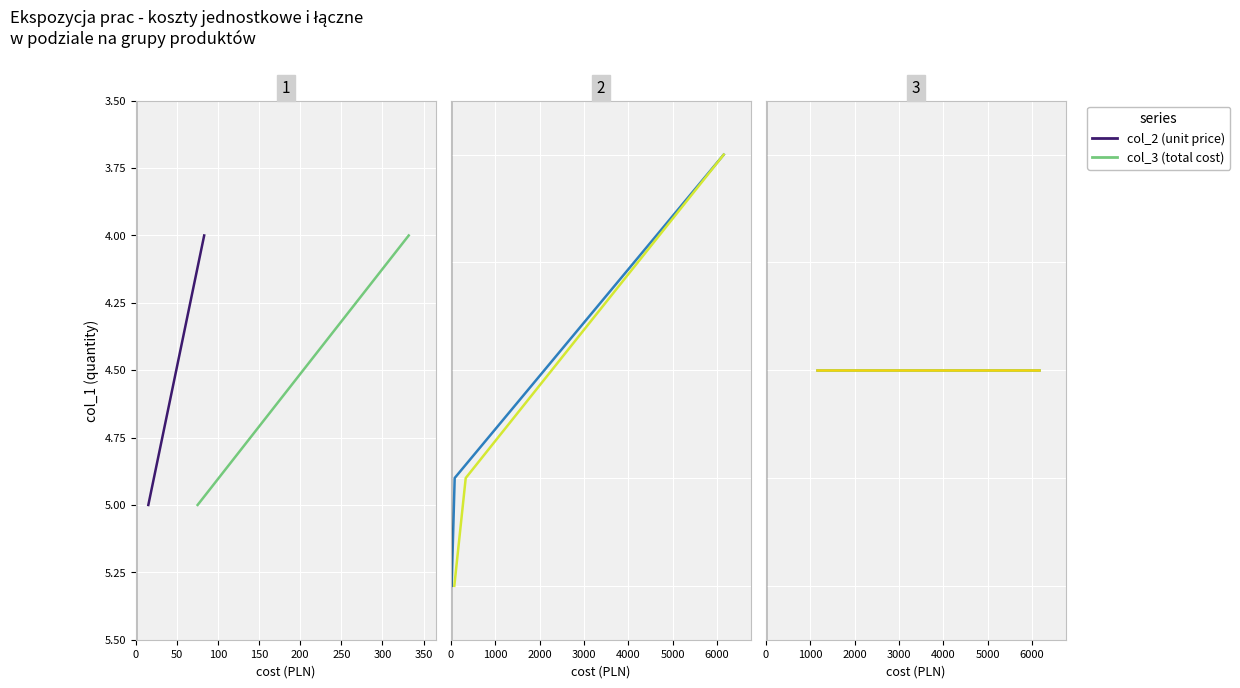

Rank the series at 0 from lowest to highest value.

col_2, col_3